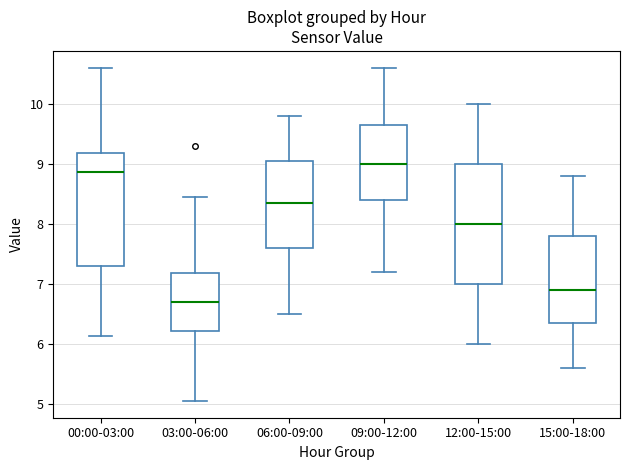

Where is the lower edge of the box for 03:00-06:00 on the y-axis? The values are not printed on the chart, so give them approximately, as read against the axis.

6.2